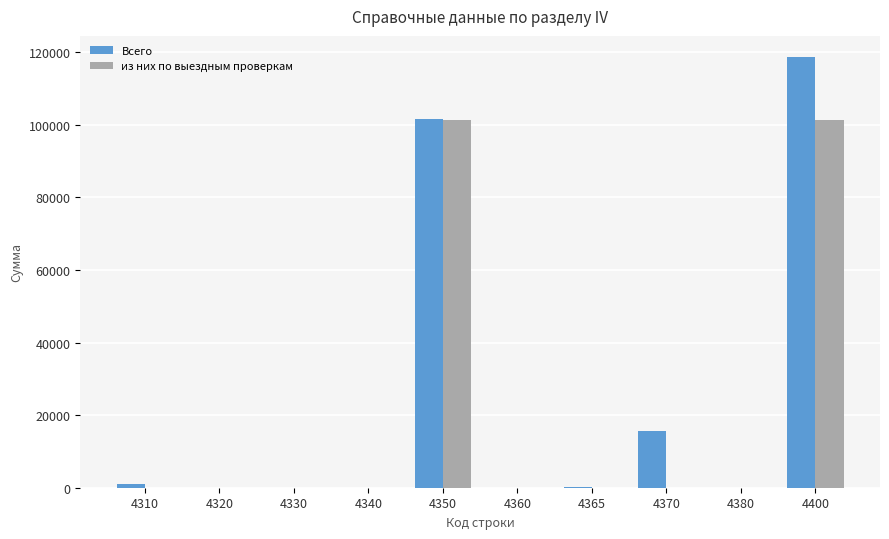

The value of Всего at 4400 is 26942. True or false?

False